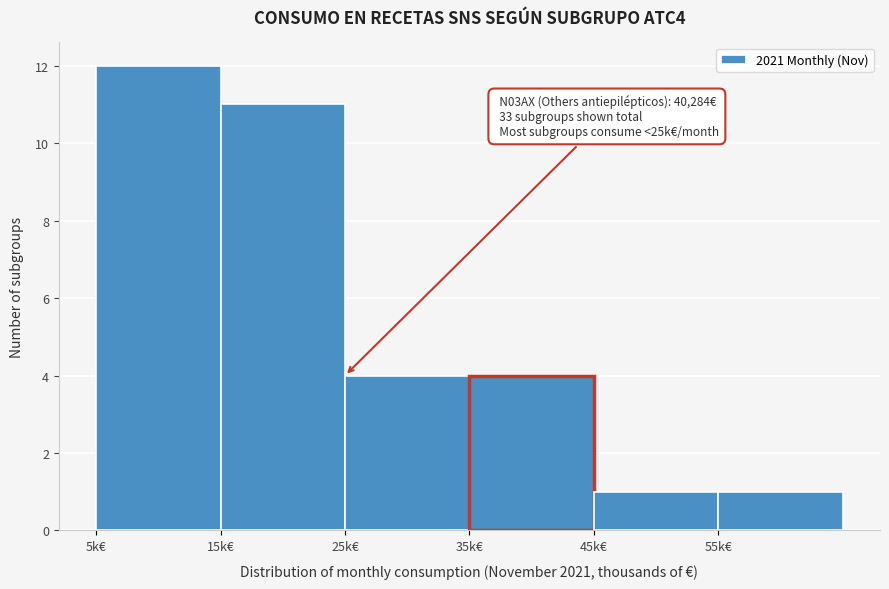

Reading right to left, transcribe all the data shown in this chart.

1	1	4	4	11	12